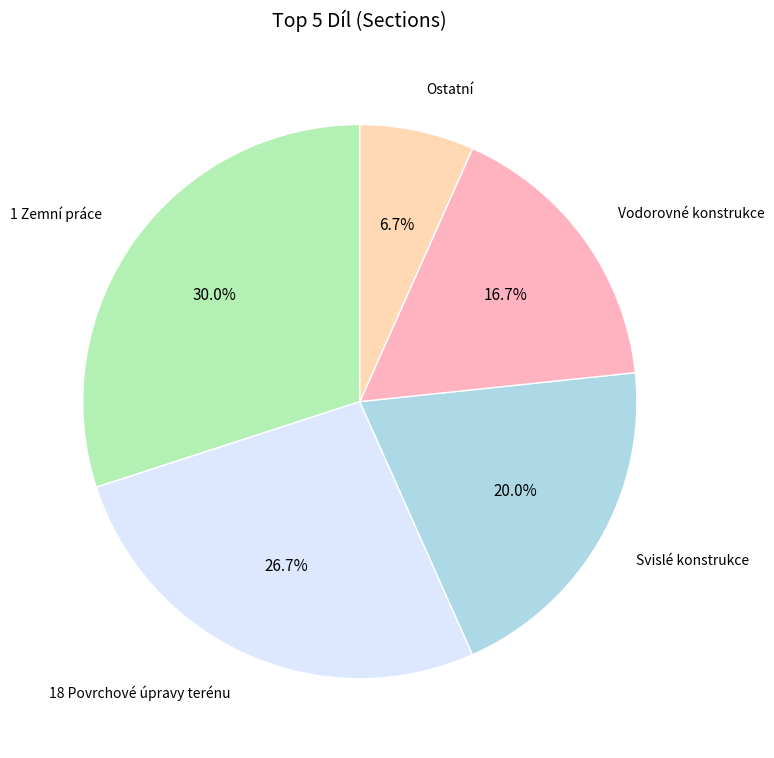

Count the number of slices in the pie.

5